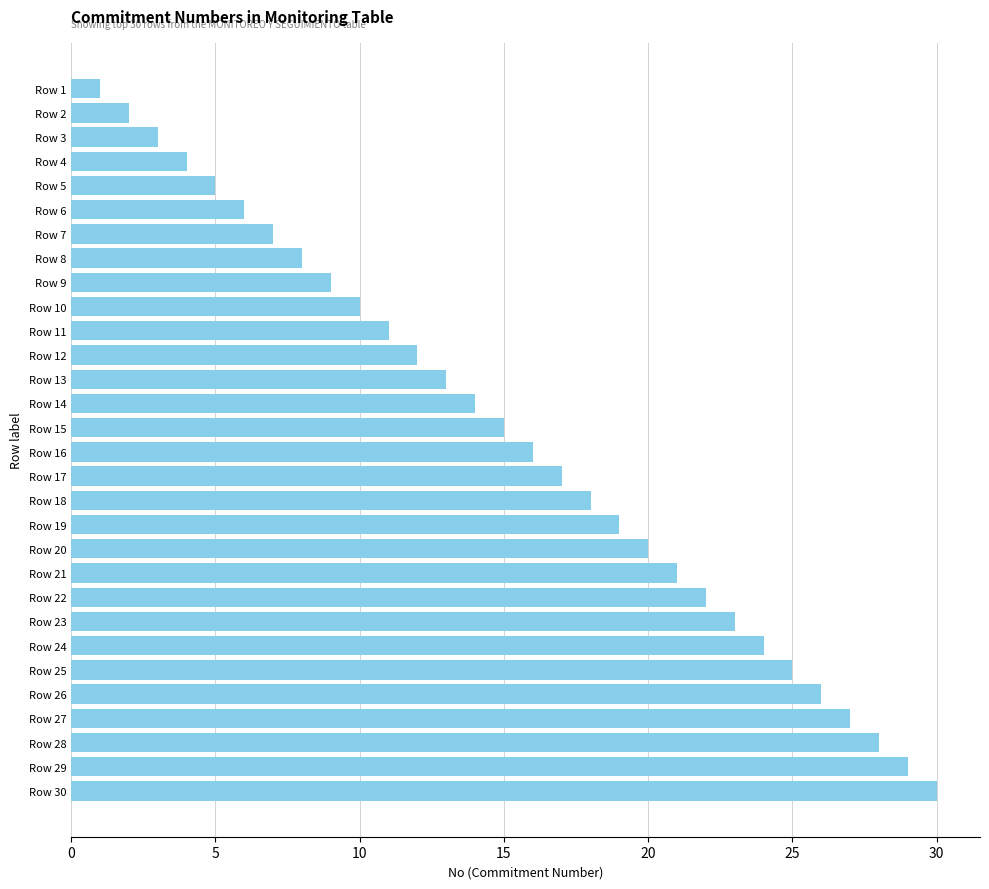

At which category does the chart reach its minimum across all series?

Row 1